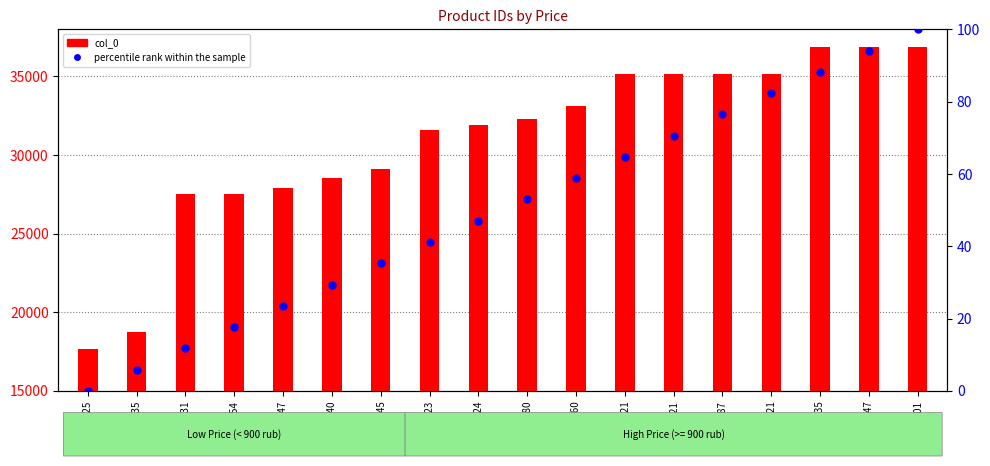

At which category is the sum across all series the highest?

1601